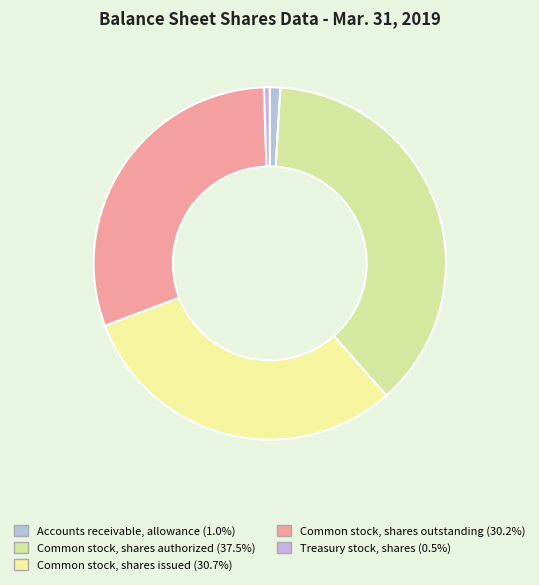

Is it true that Common stock, shares issued is 31% of the pie?

True